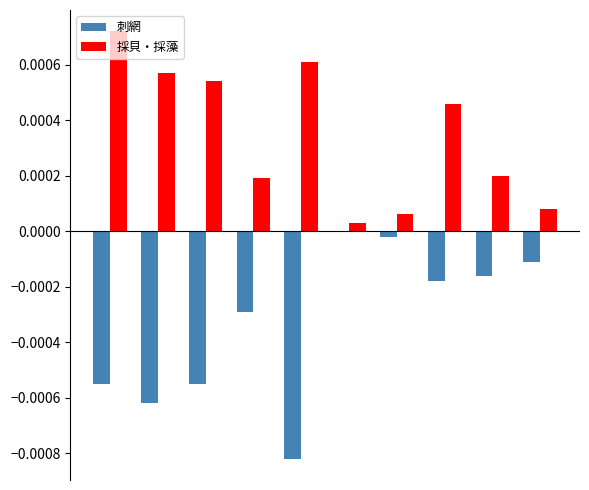

Does the chart contain stacked bars?

No